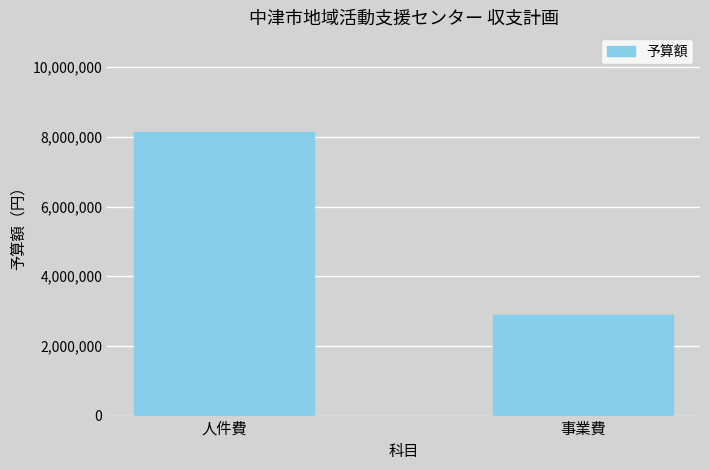

What is the approximate value at 事業費, to the nearest 10?

2873000